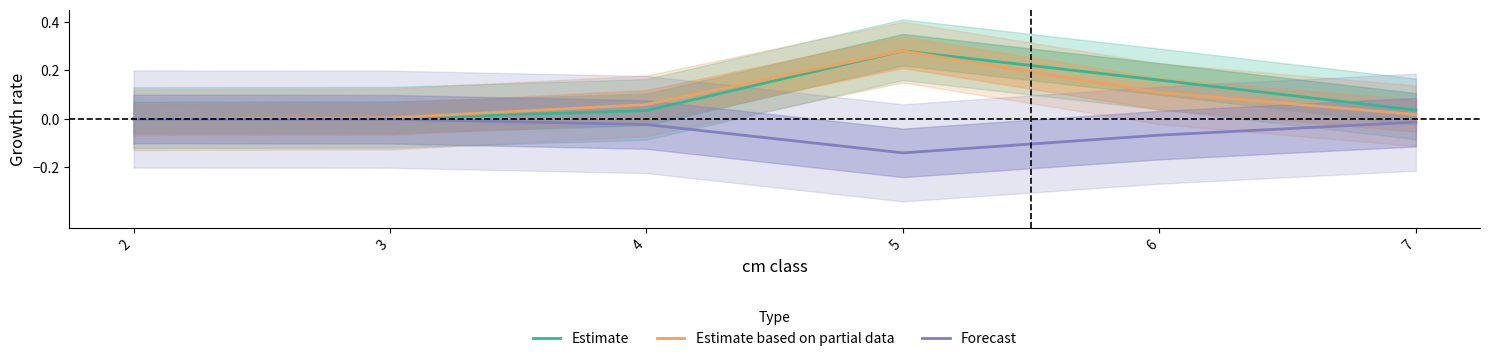

What are all the series names shown in the legend?

Estimate, Estimate based on partial data, Forecast